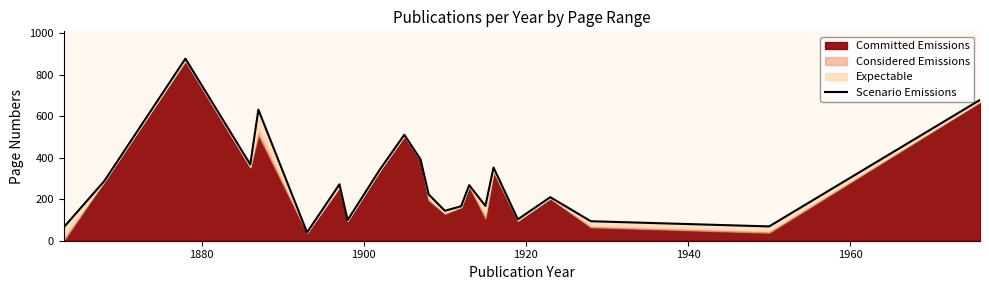

How many values exceed 268?

10